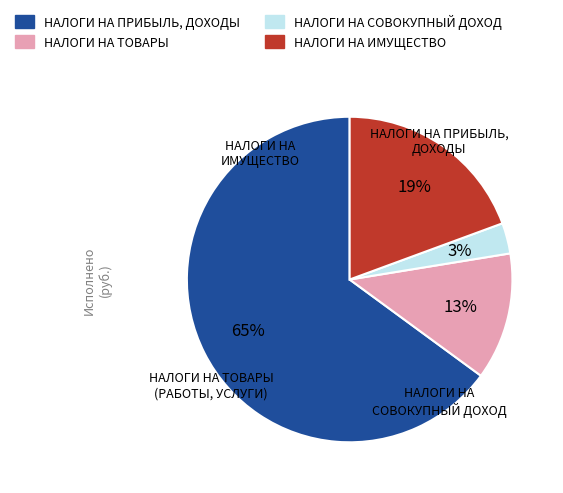

Is it true that НАЛОГИ НА ИМУЩЕСТВО is 24% of the pie?

False